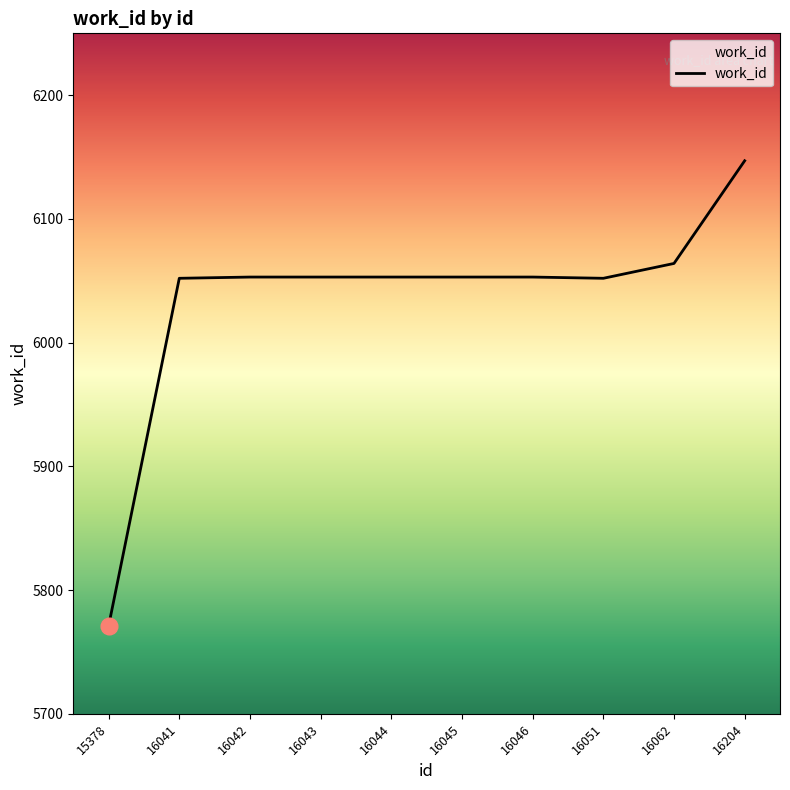

Which has a higher value, 15378 or 16044?

16044